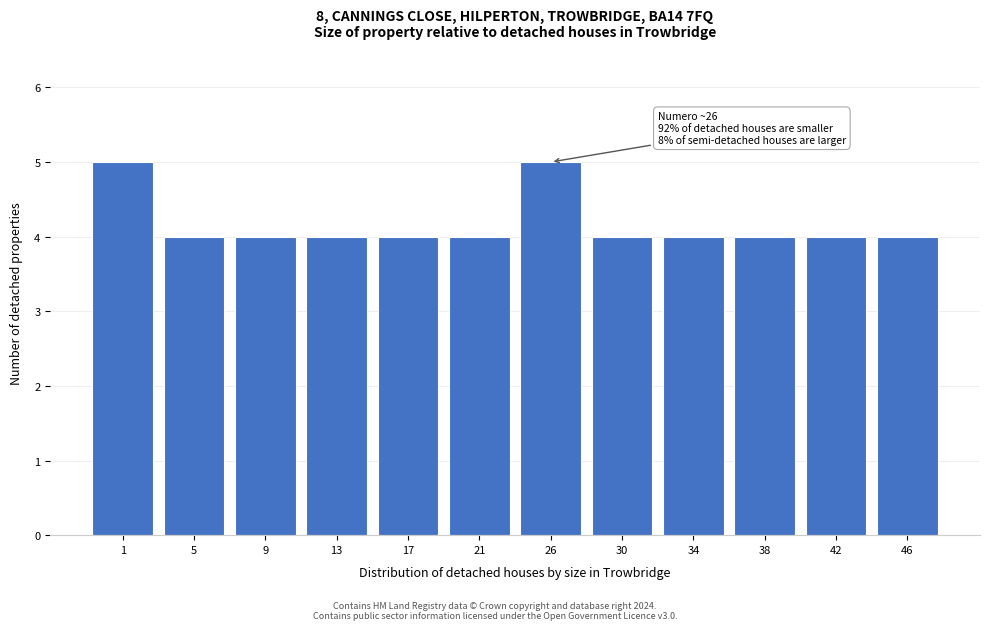

Reading left to right, what are all the values shown in this chart?

5	4	4	4	4	4	5	4	4	4	4	4